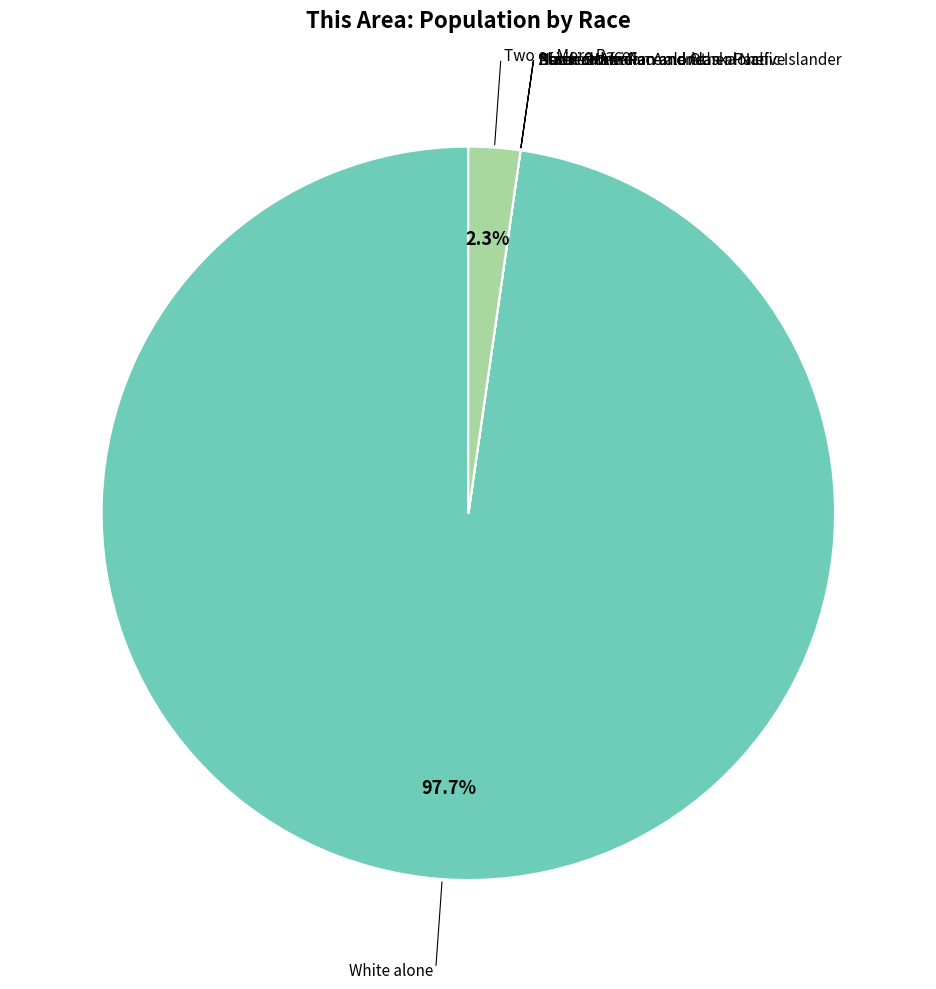

Does any single category account for the majority?

Yes